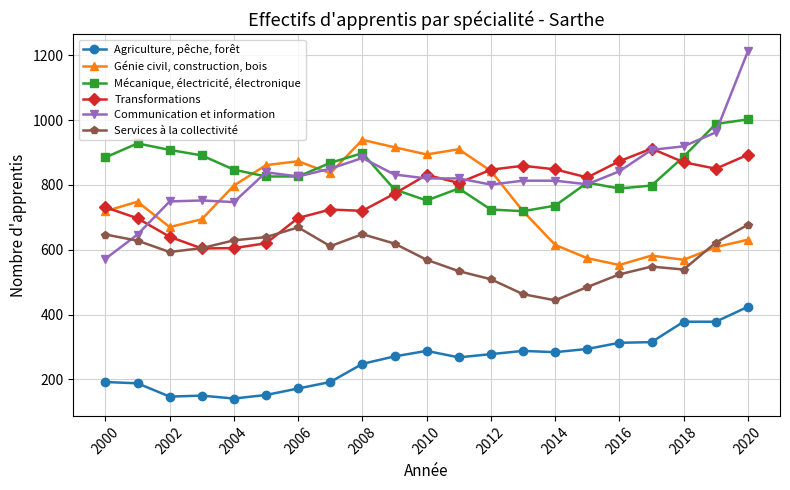

True or false: Génie civil, construction, bois and Communication et information intersect in this chart.

True